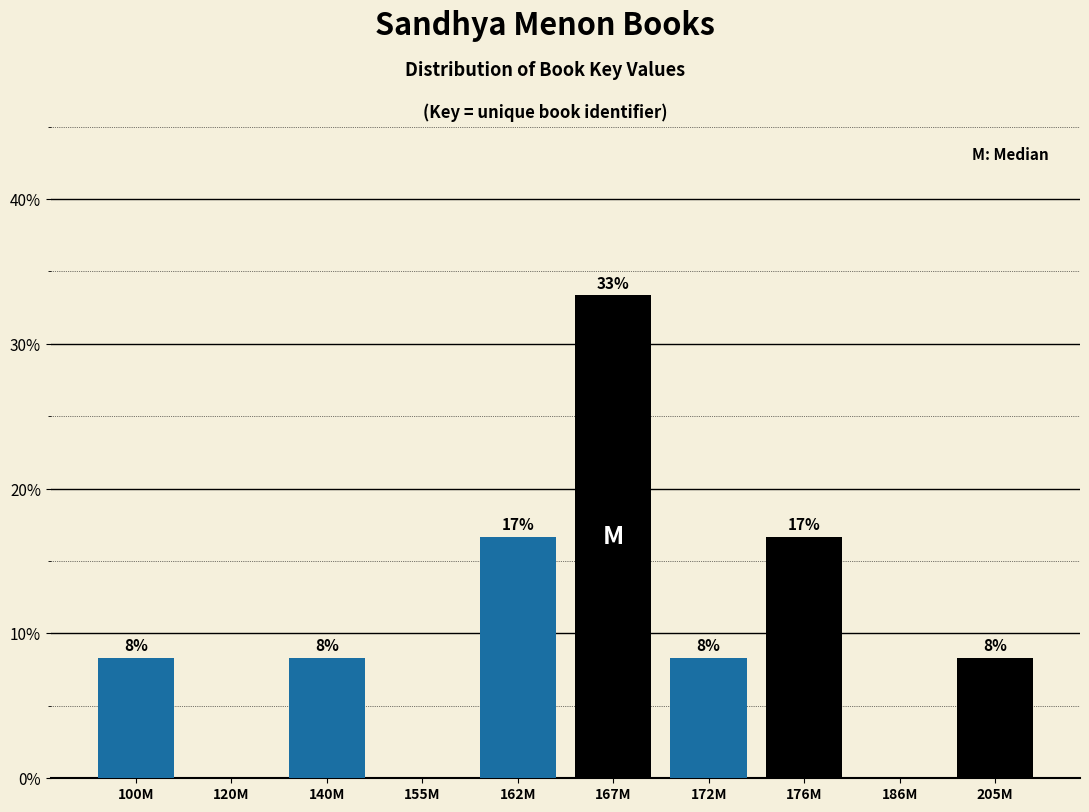

Are the bars horizontal?

No